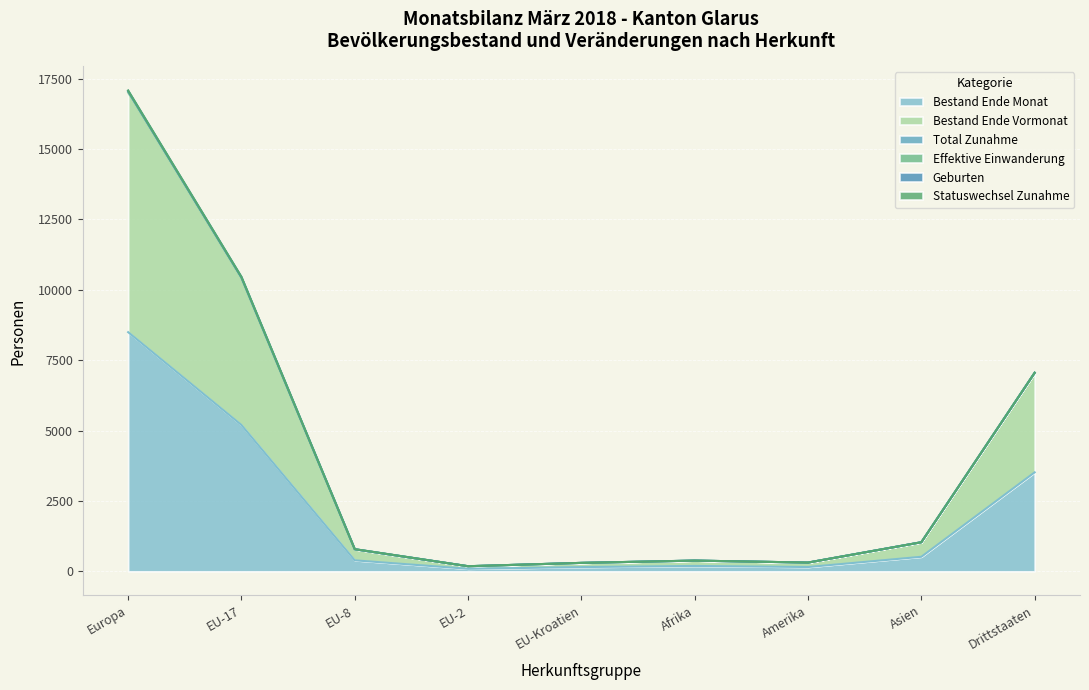

What is the value of the Geburten point at the 2nd from the left?

10457